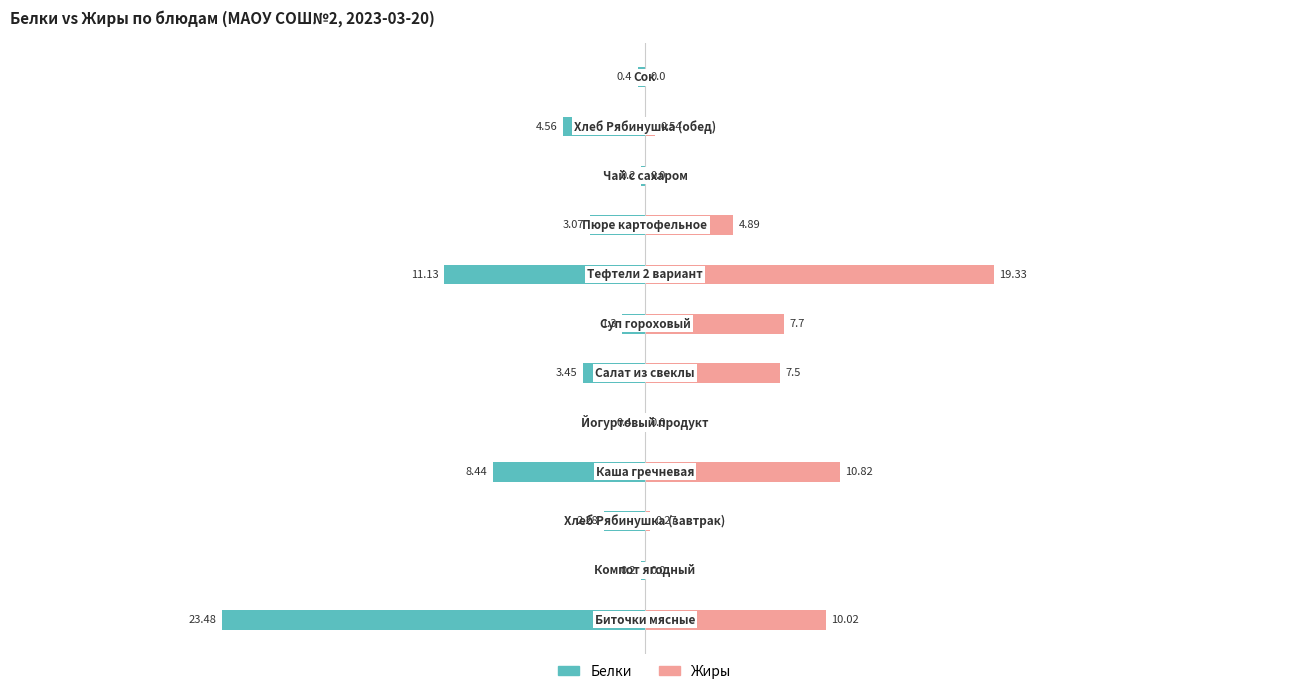

Reading left to right, extract all data points from this chart.

Белки: 0=-23.5	1=-0.2	2=-2.3	3=-8.4	4=-0.4	5=-3.5	6=-1.3	7=-11.1	8=-3.1	9=-0.2	10=-4.6	11=-0.4
Жиры: 0=10.0	1=0.0	2=0.3	3=10.8	4=0.0	5=7.5	6=7.7	7=19.3	8=4.9	9=0.0	10=0.5	11=0.0